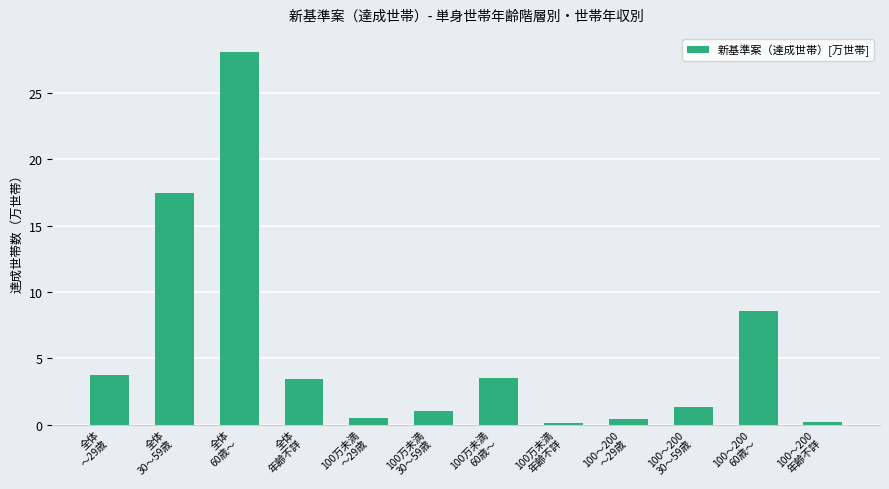

Where is the data nearest to the value 14?

全体
30～59歳